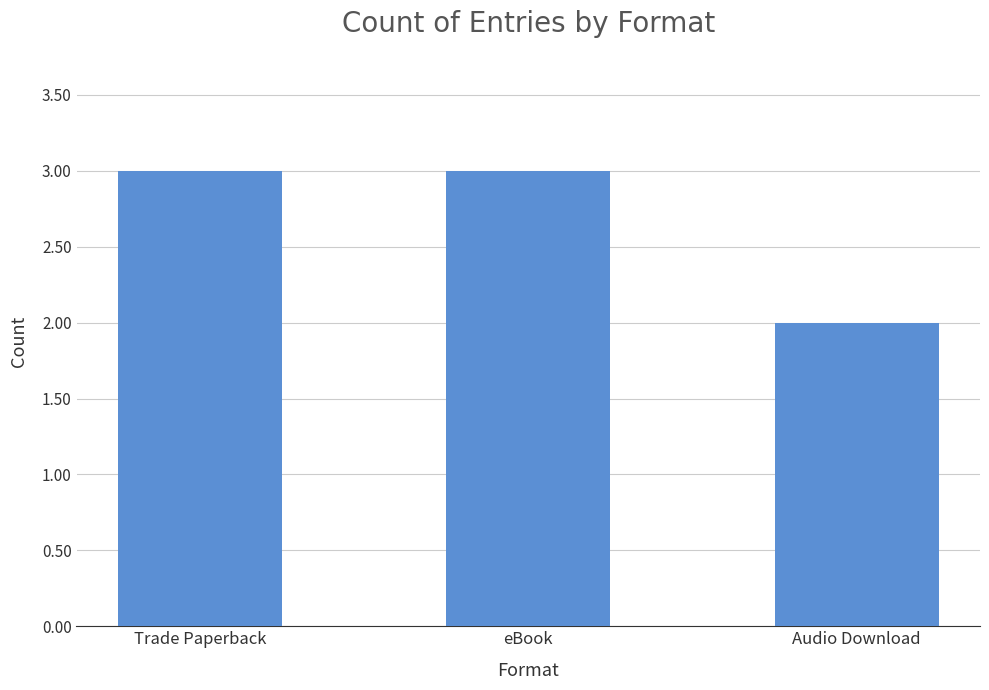

What is the change in value from eBook to Audio Download?

-1